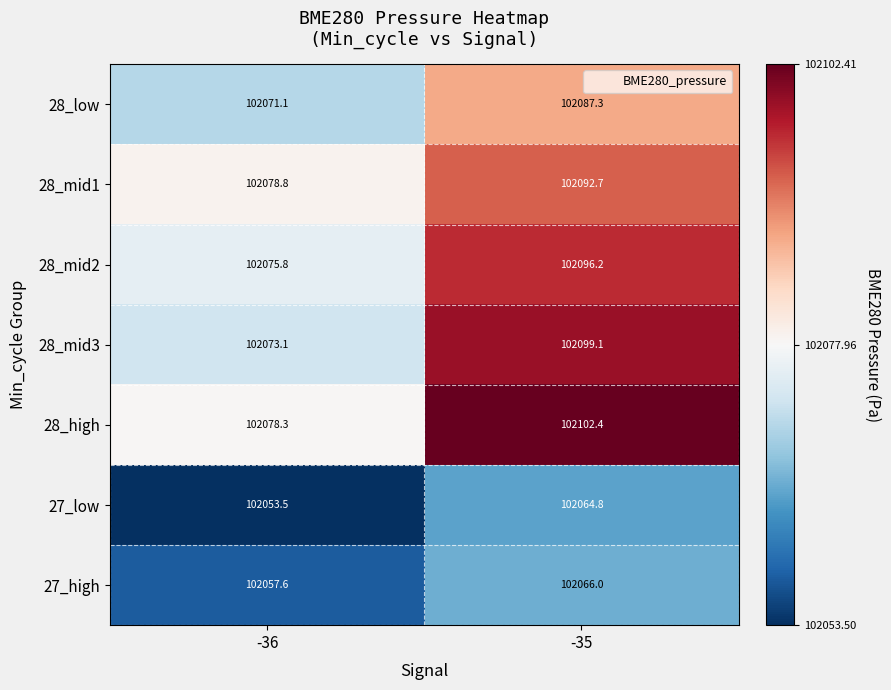

At which label is 27_high closest to 102061?

-36